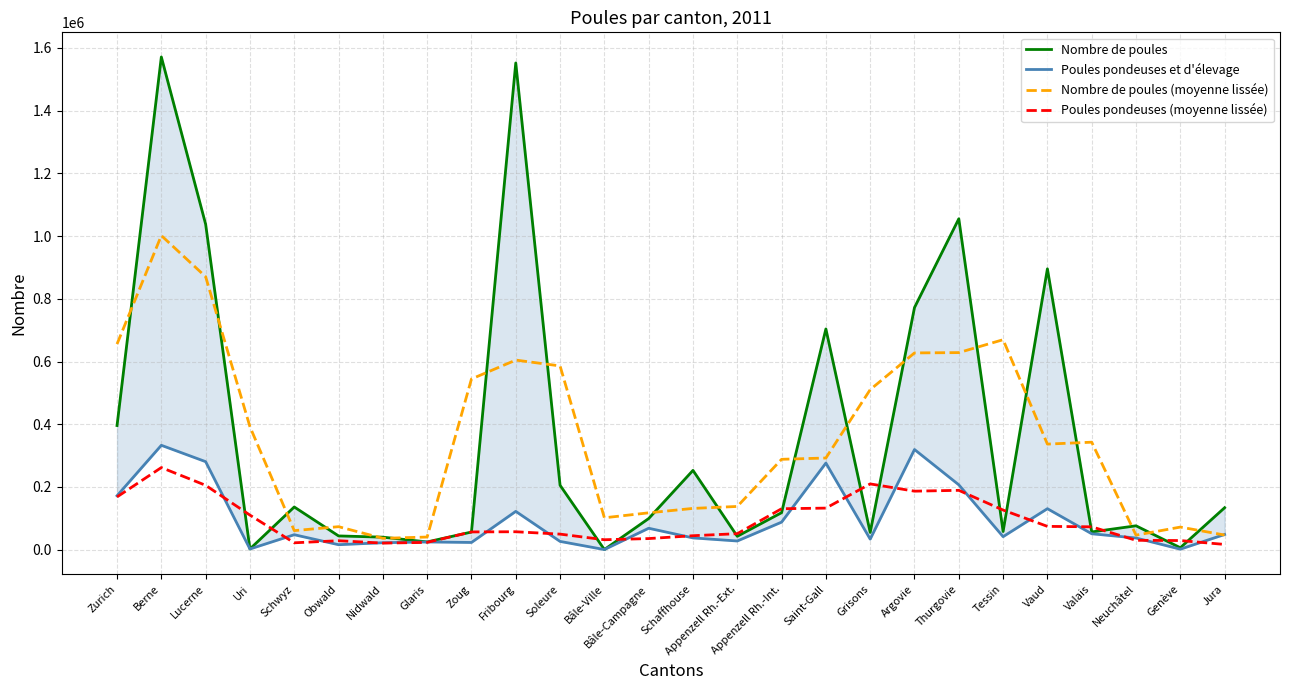

What is the value of the Poules pondeuses et d'élevage point at the 11th from the left?

26326.0